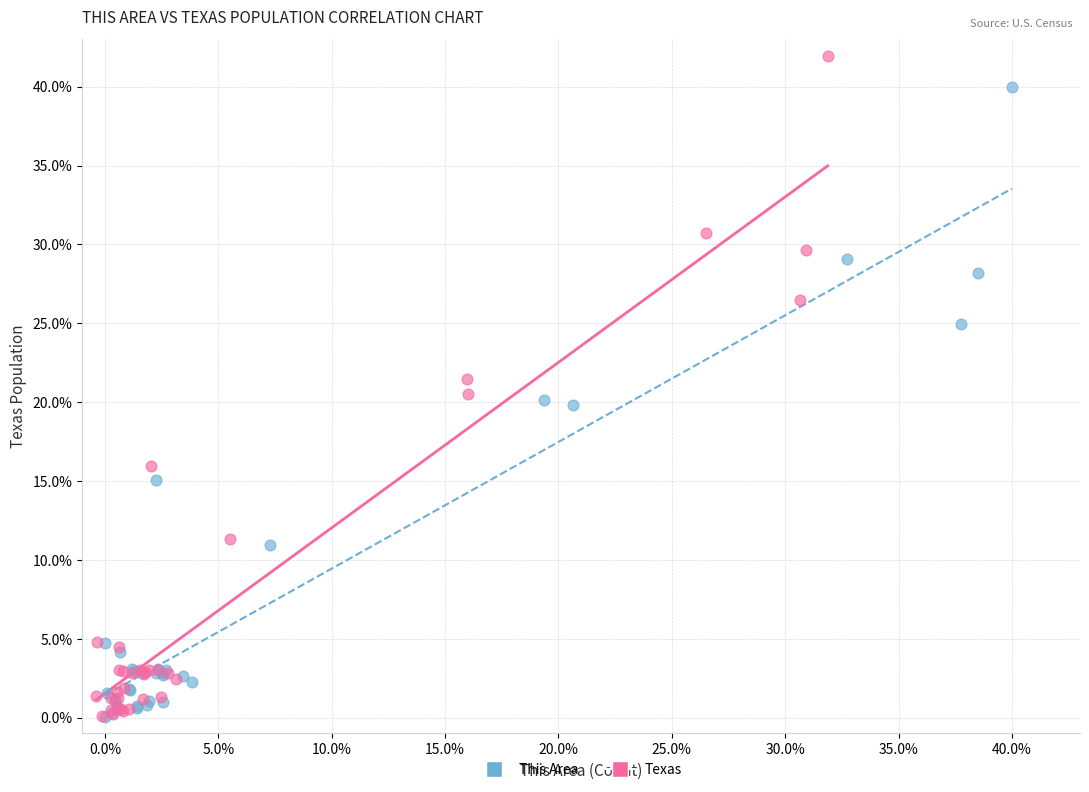

Which series reaches the maximum Y coordinate?

Texas